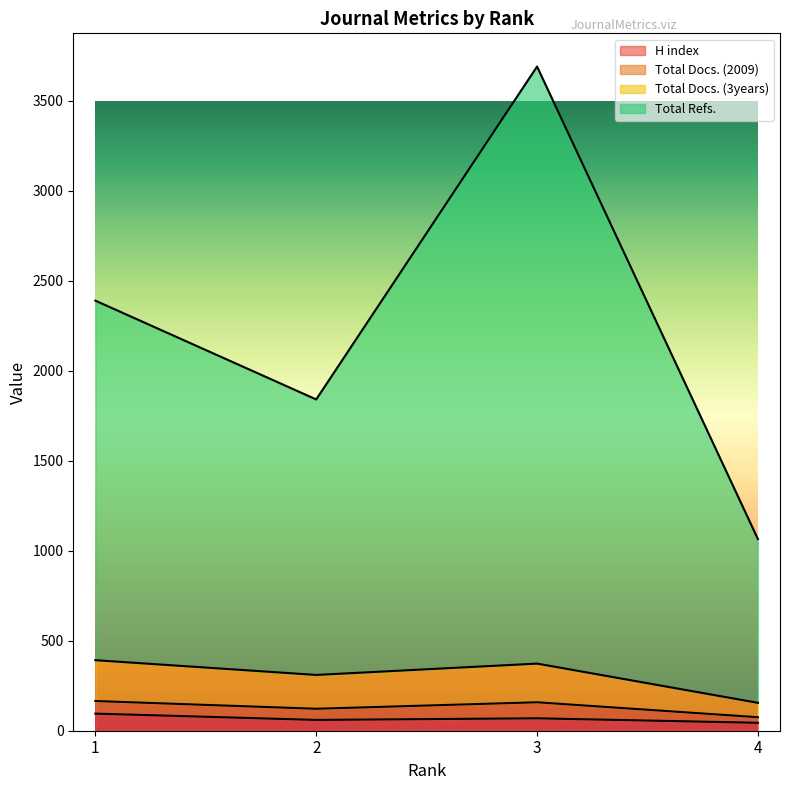

In Total Docs. (3years), how many points are lower than both neighbors (excluding endpoints)?

1